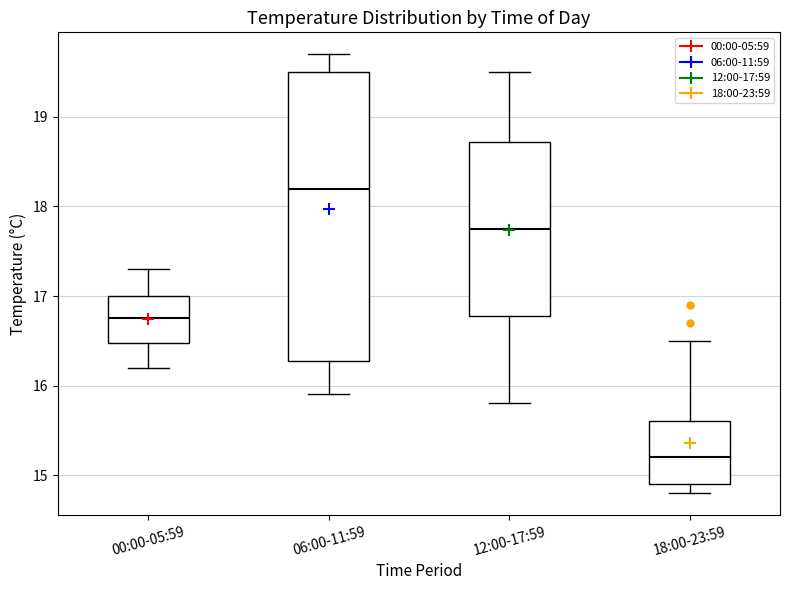

Reading left to right, transcribe this box plot: for each box, give where its median line is, the range the box spans, and where its two whiskers end, as read against the y-axis. The values are not printed on the chart, so give them approximately, as read against the axis.

00:00-05:59: median 16.8, box 16.5 to 17.0, whiskers 16.2 to 17.3
06:00-11:59: median 18.2, box 16.3 to 19.5, whiskers 15.9 to 19.7
12:00-17:59: median 17.8, box 16.8 to 18.7, whiskers 15.8 to 19.5
18:00-23:59: median 15.2, box 14.9 to 15.6, whiskers 14.8 to 16.5